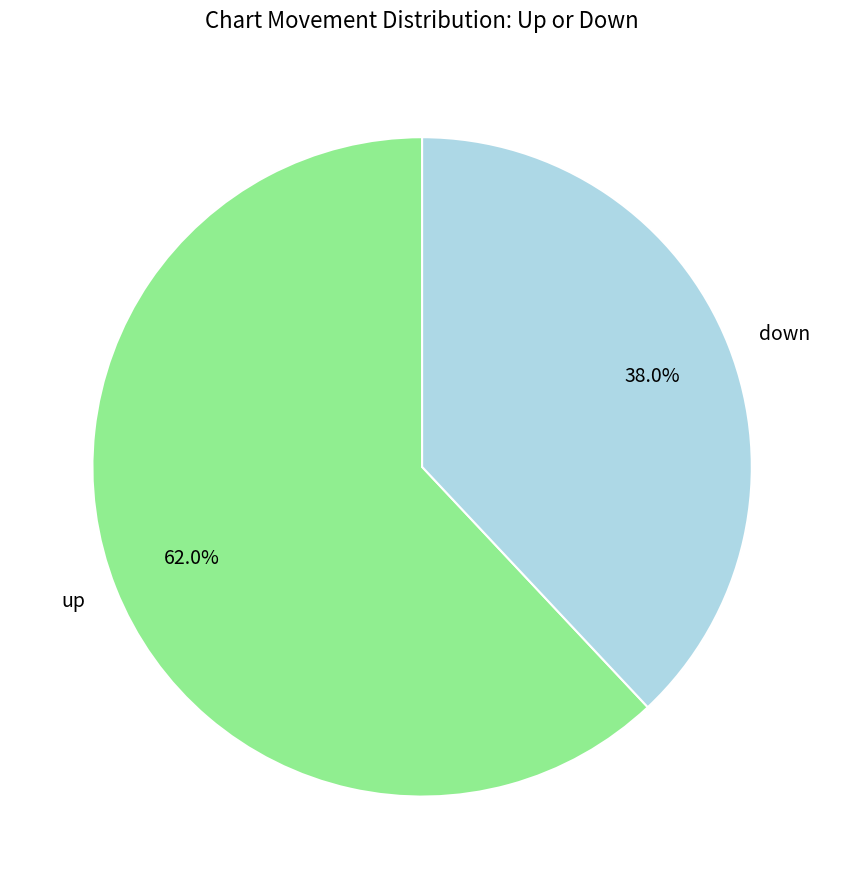

To the nearest percent, what percentage of the pie is down?

38%